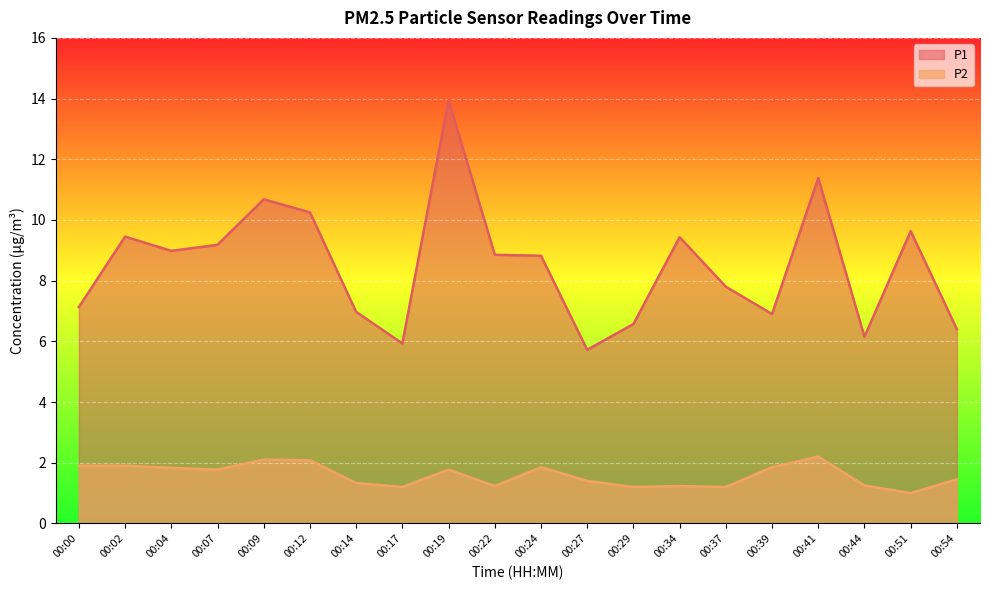

Rank the series by their average value, from lowest to highest.

P2, P1